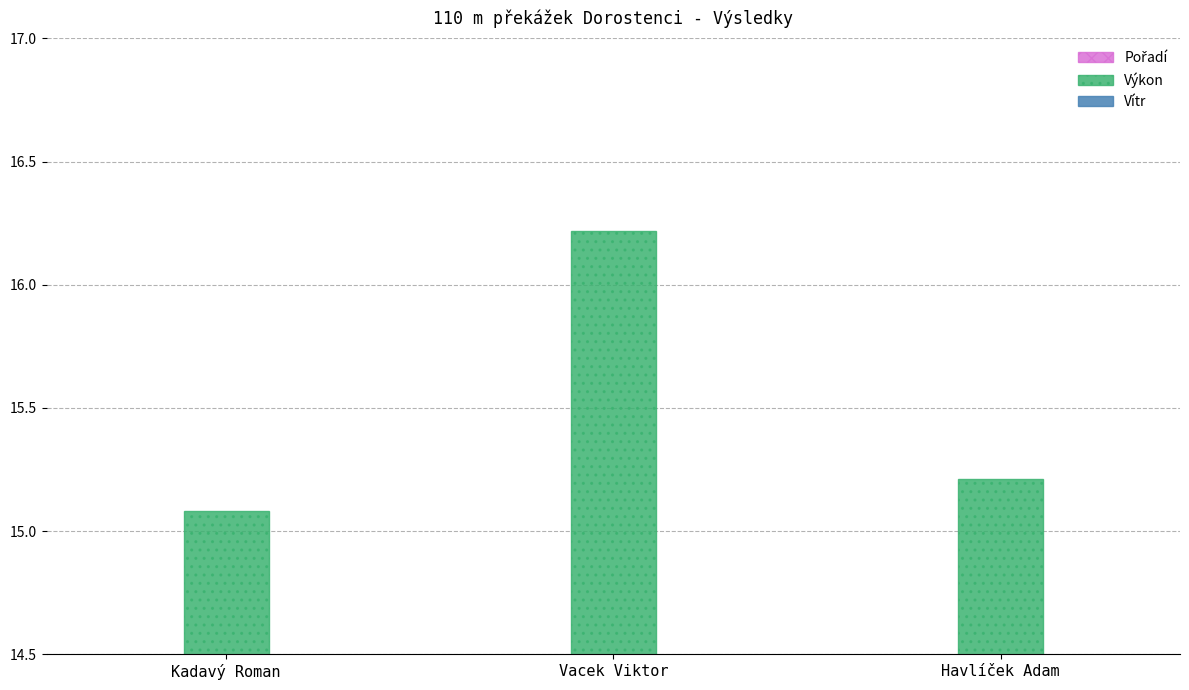

What is the label of the 1st bar from the left?

Kadavý Roman